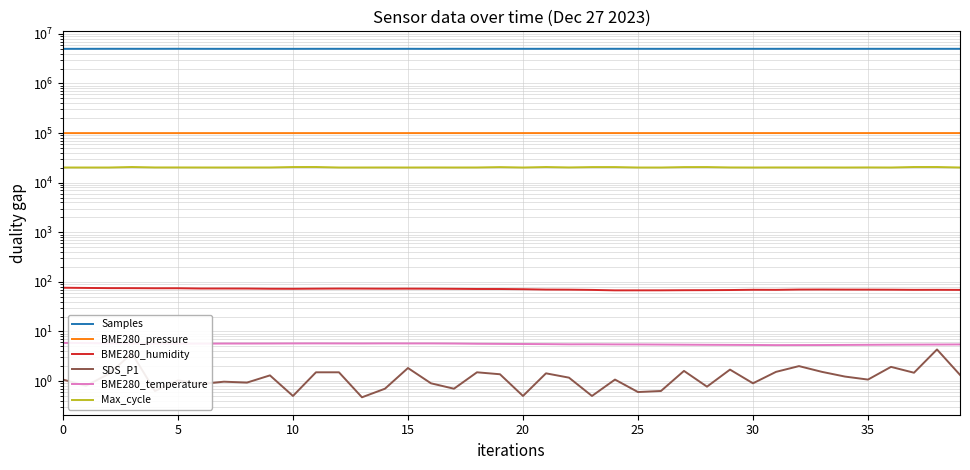

True or false: Max_cycle and BME280_humidity cross at least once.

False